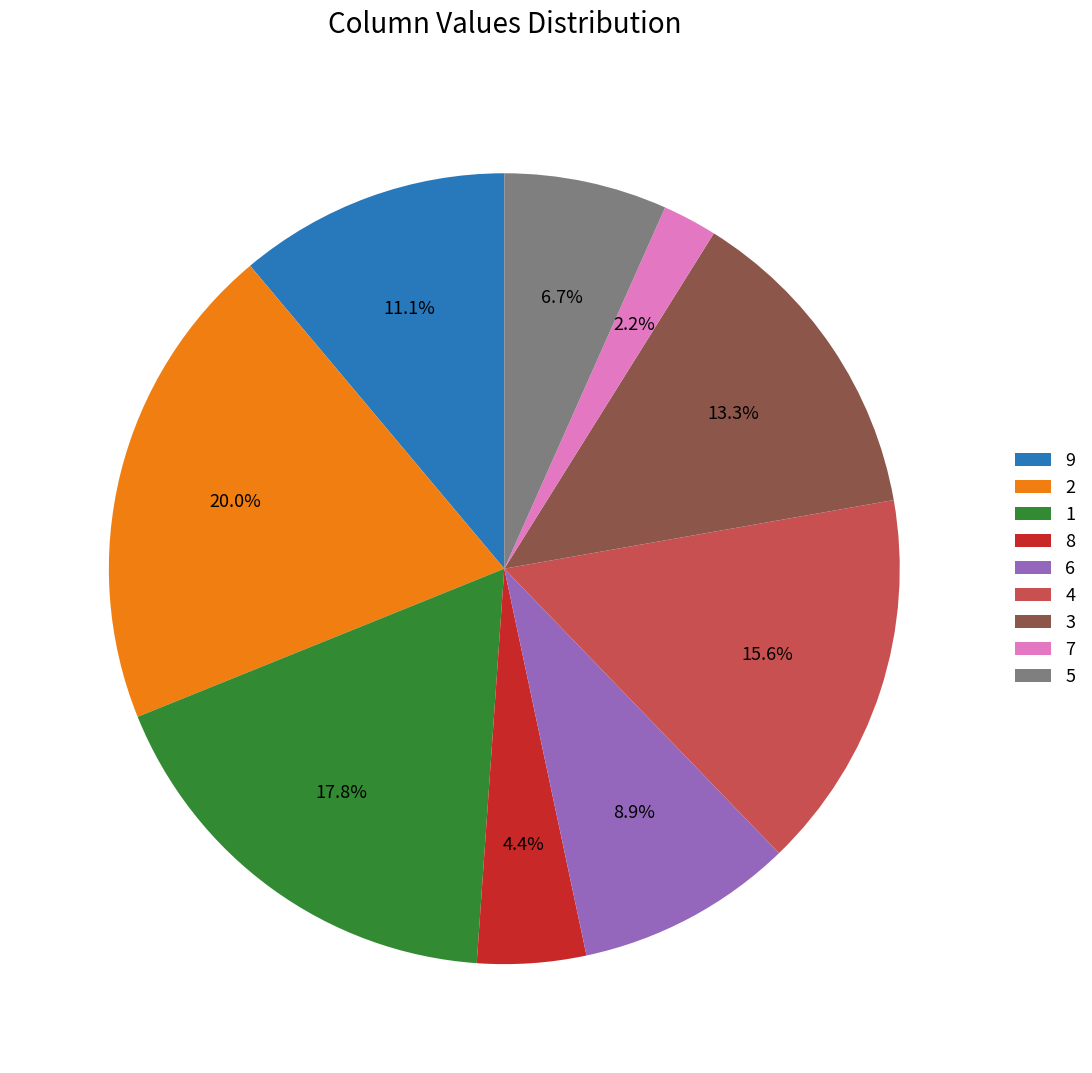

Does 3 account for over 50% of the chart?

No